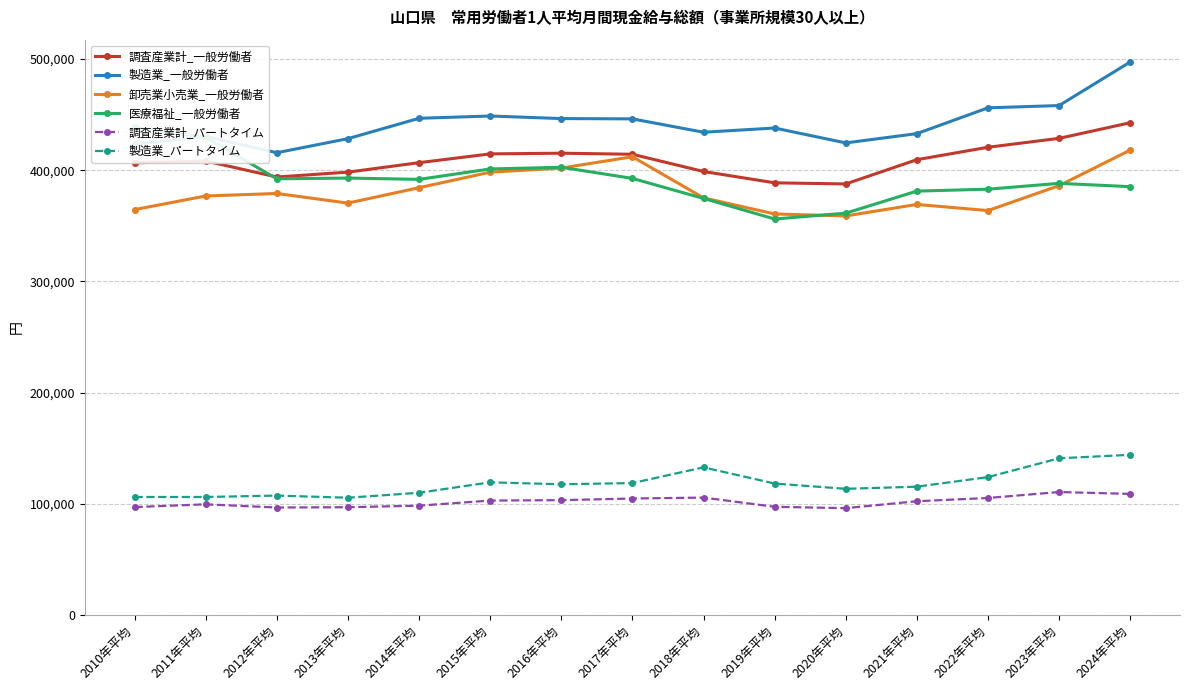

Where is 調査産業計_パートタイム nearest to the value 103202?

2016年平均